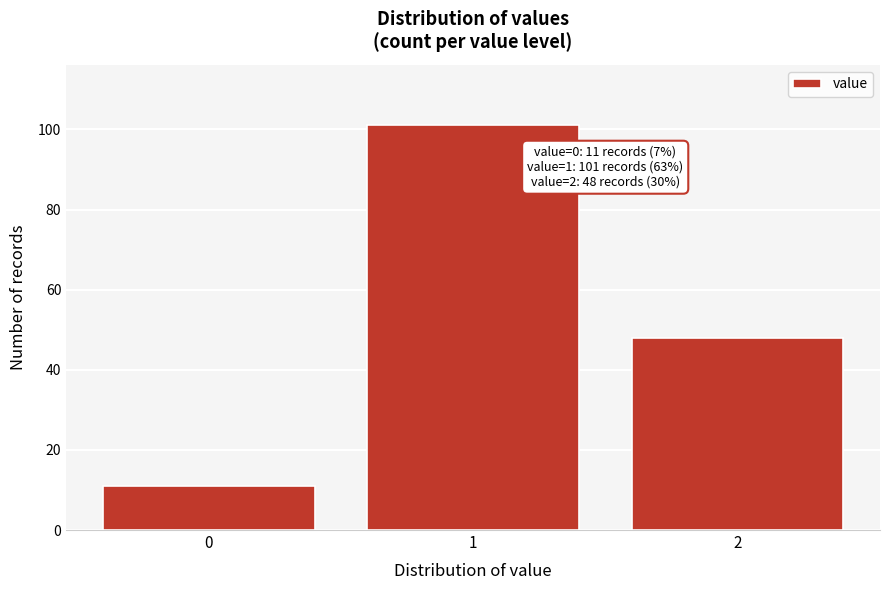

Reading left to right, transcribe all the data shown in this chart.

0=11	1=101	2=48